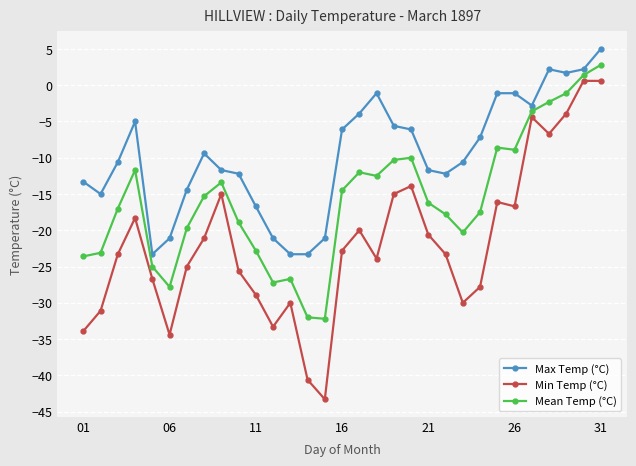

What is the maximum value for Max Temp (°C)?

5.0